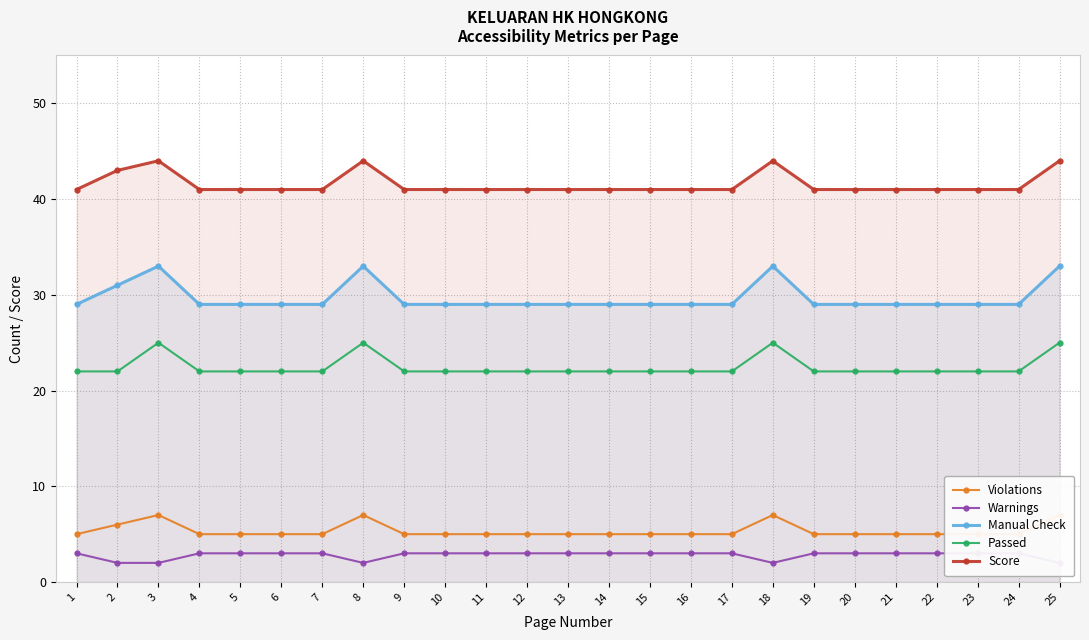

In Warnings, how many points are lower than both neighbors (excluding endpoints)?

2